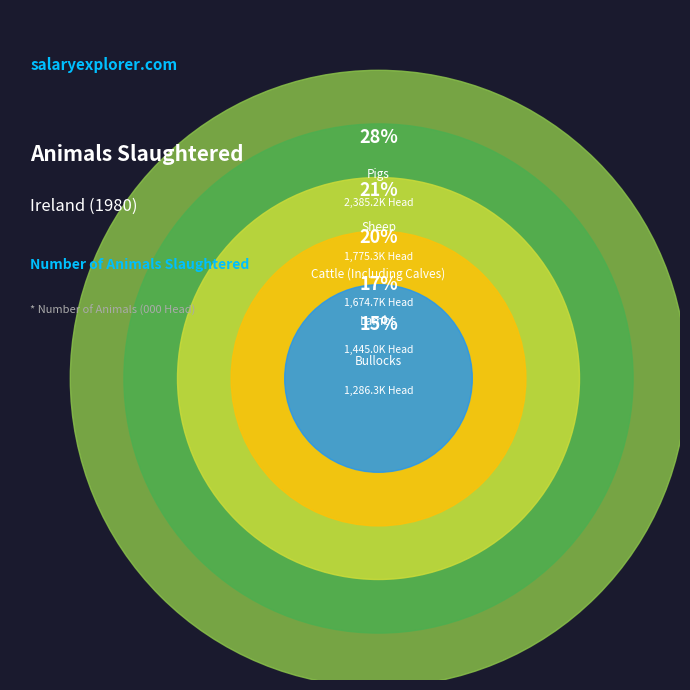

How much of the chart is everything except Pigs?

72.2%